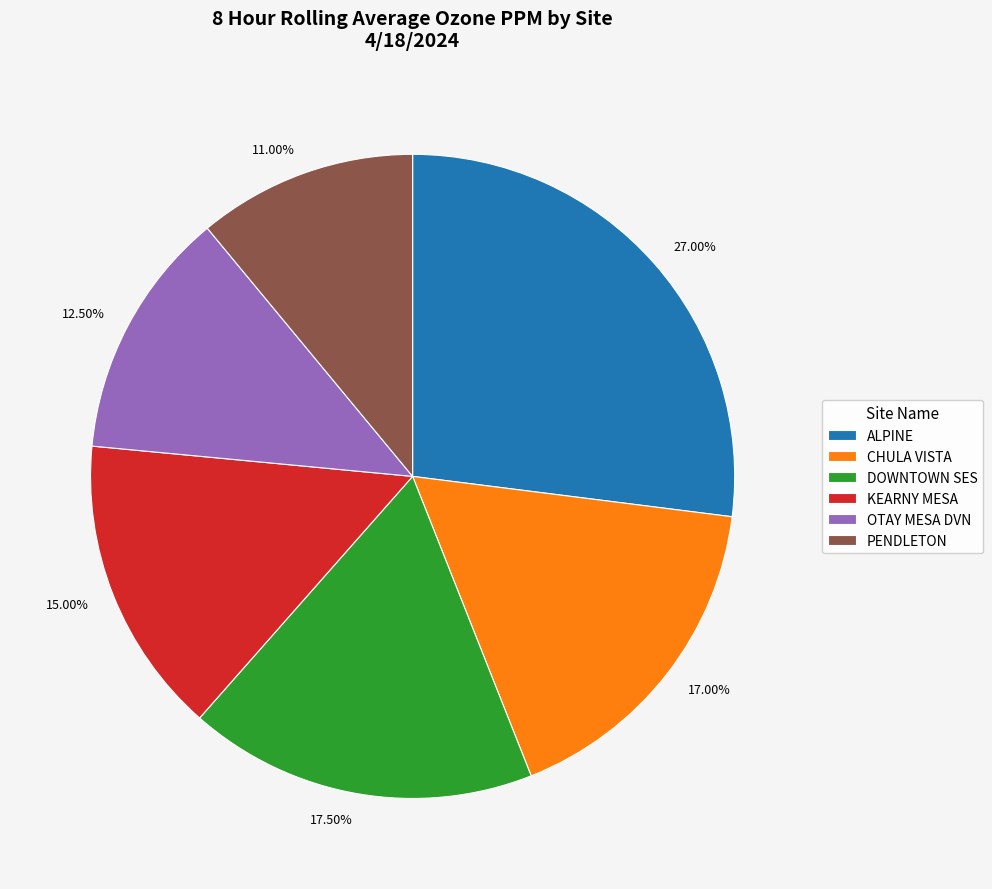

Is there any slice that represents more than half of the pie?

No